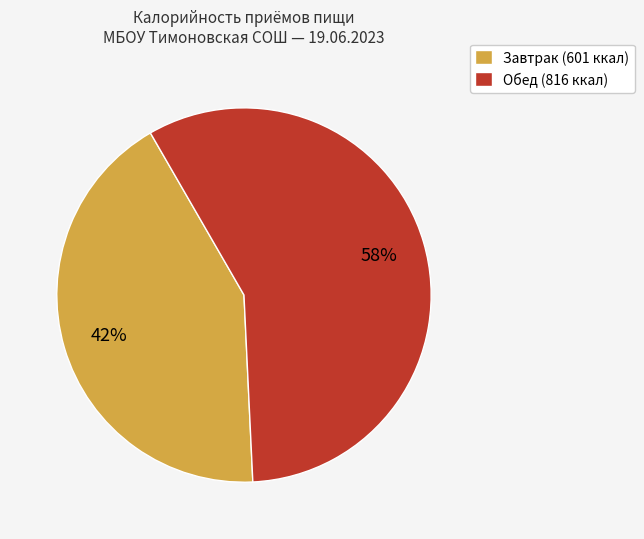

Combined, do Завтрак (601 ккал) and Обед (816 ккал) account for over 50%?

Yes